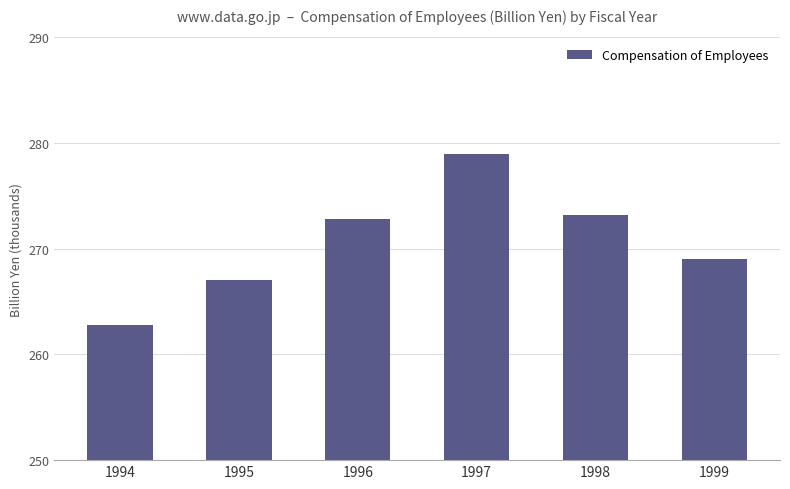

The value at 1995 is 267016.8. True or false?

True